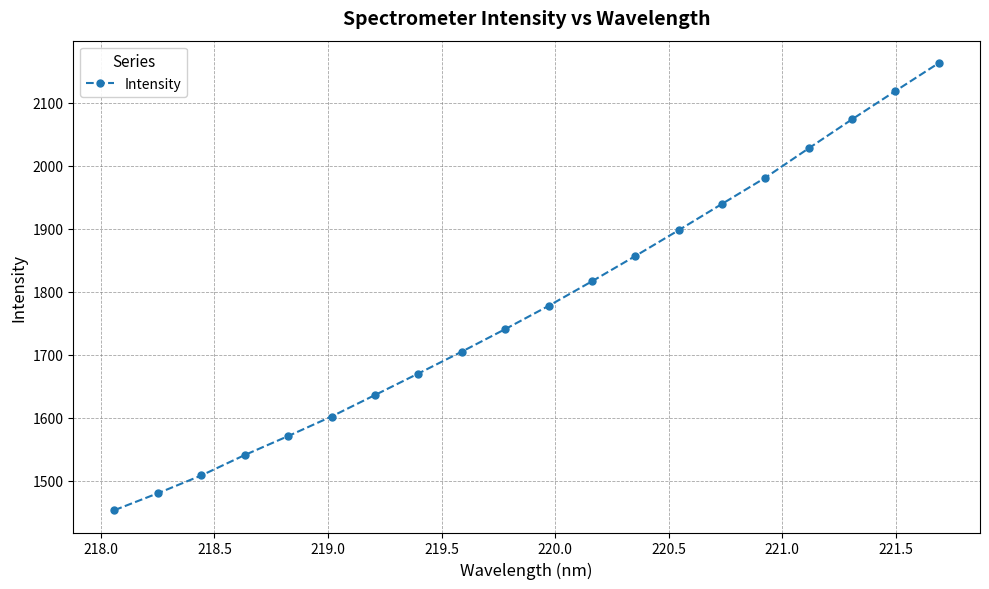

What is the value of the 14th point from the left?

1897.6